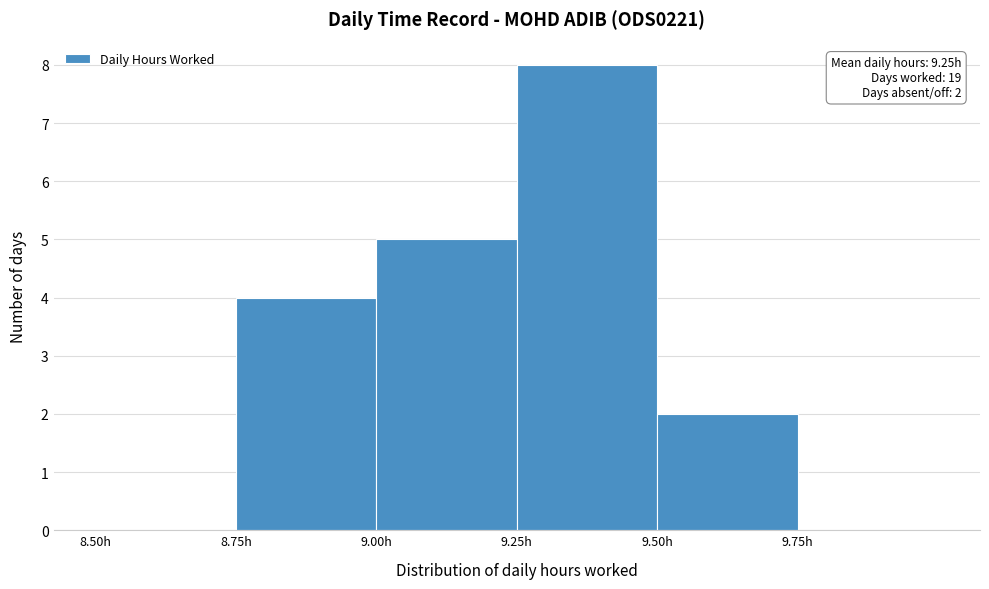

Over which range of the x-axis is the bar tallest?

9.25 to 9.50